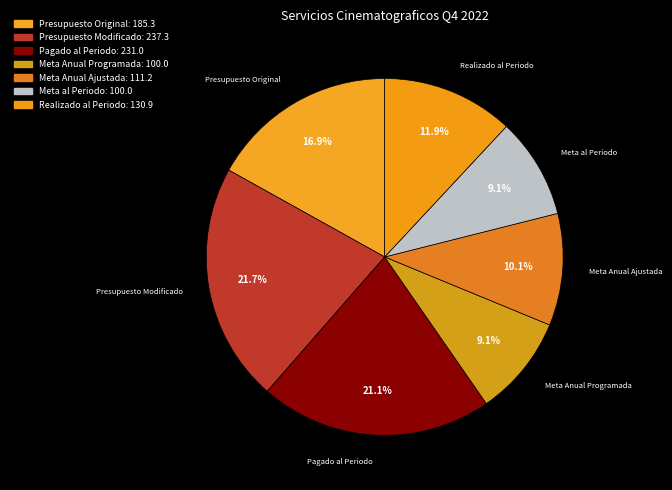

What is the ratio of the value at Meta al Periodo to the value at Meta Anual Ajustada?

0.9